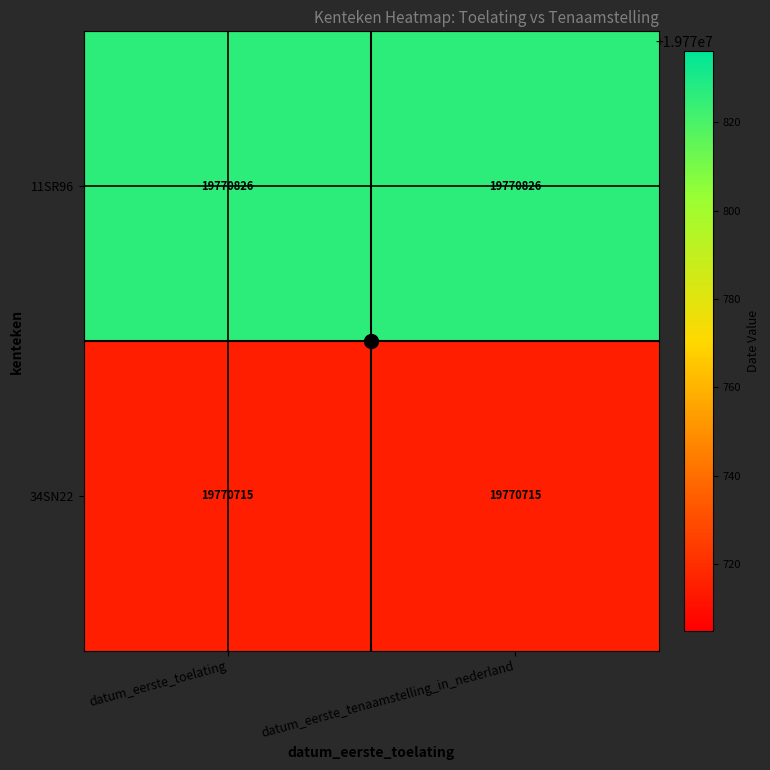

Rank the series by their average value, from highest to lowest.

11SR96, 34SN22